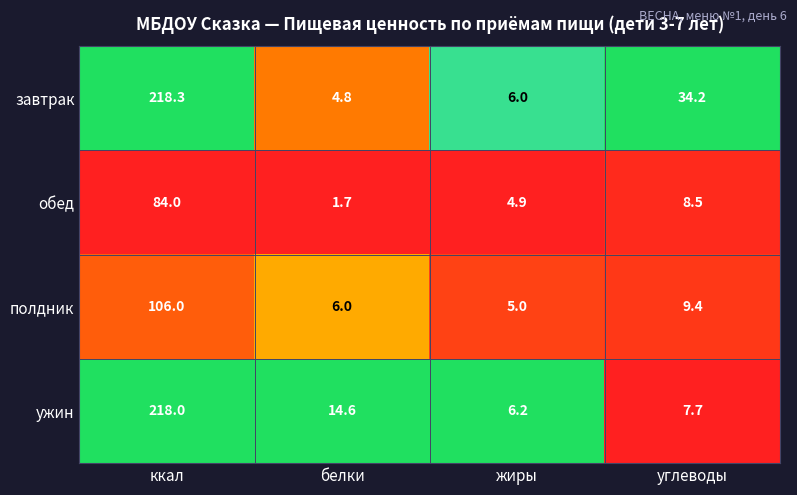

Count the number of data series in this chart.

4